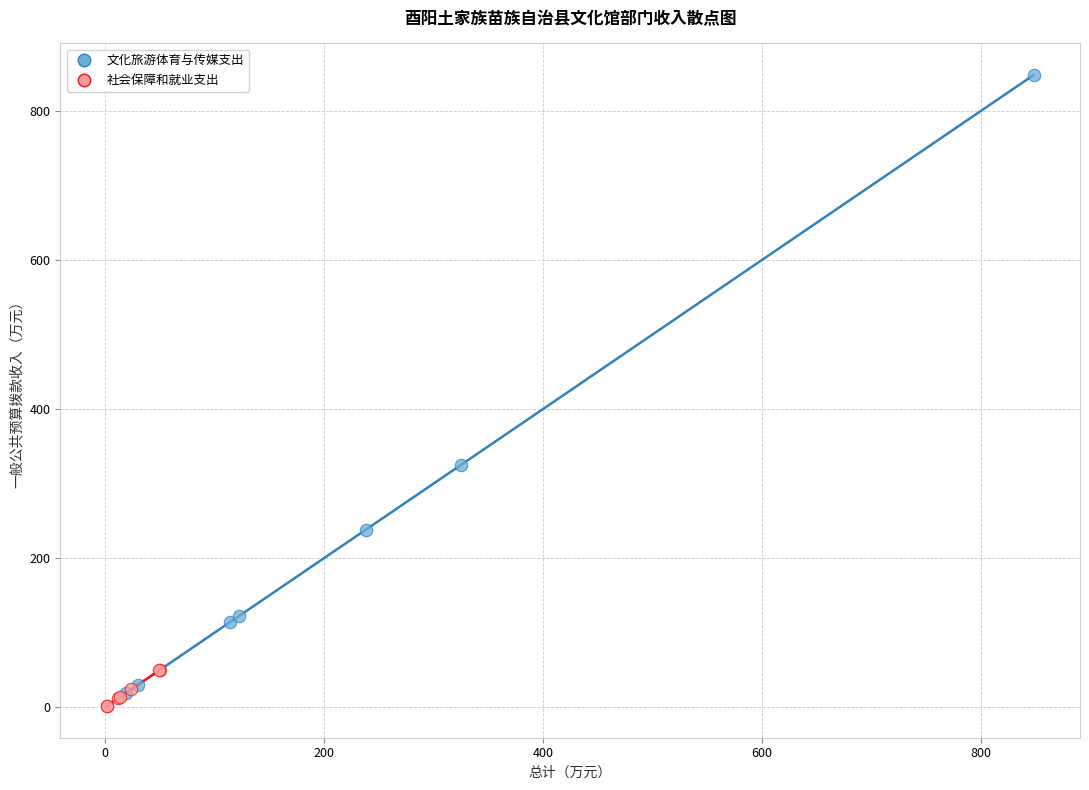

Which series contains the highest Y value?

文化旅游体育与传媒支出